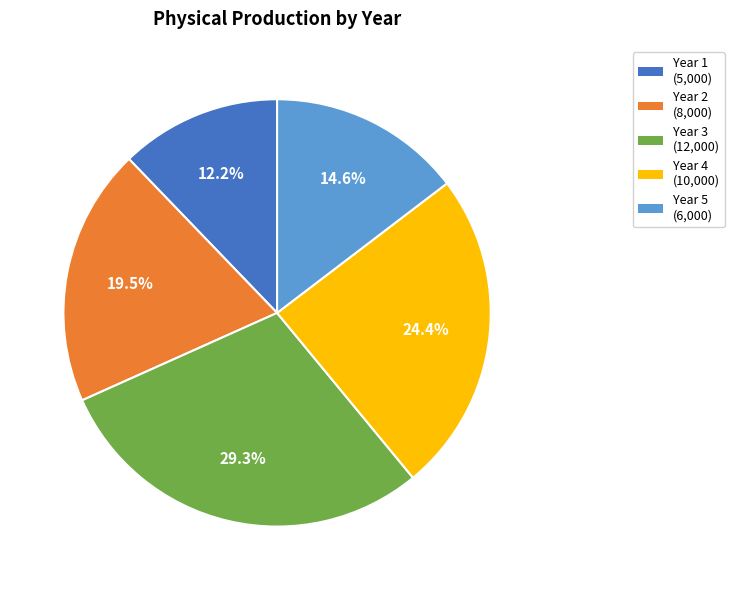

What is the smallest slice in the pie chart?

Year 1 (5,000)